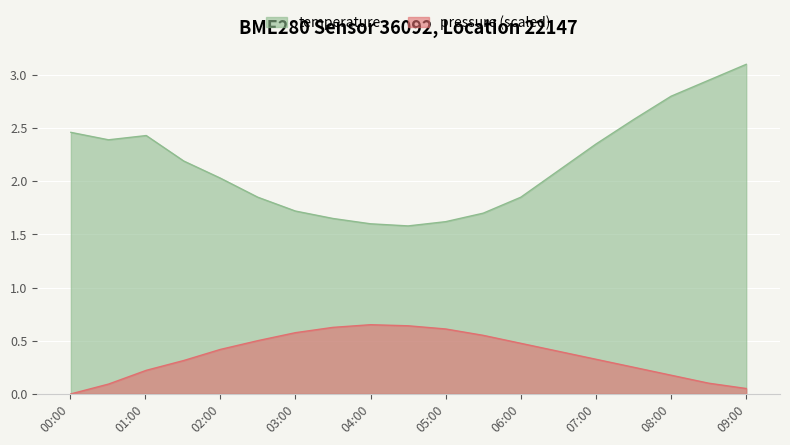

What is the difference between the maximum and minimum values in the pressure_kPa series?

0.7